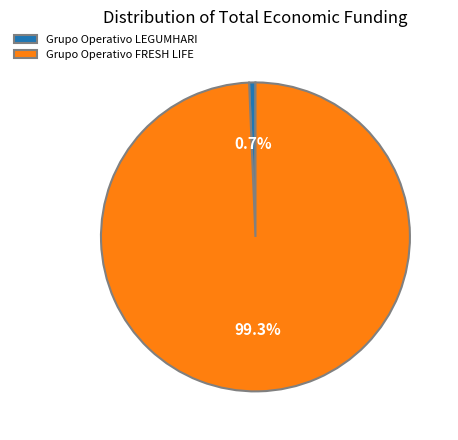

Rank the categories by value from highest to lowest.

Grupo Operativo FRESH LIFE, Grupo Operativo LEGUMHARI